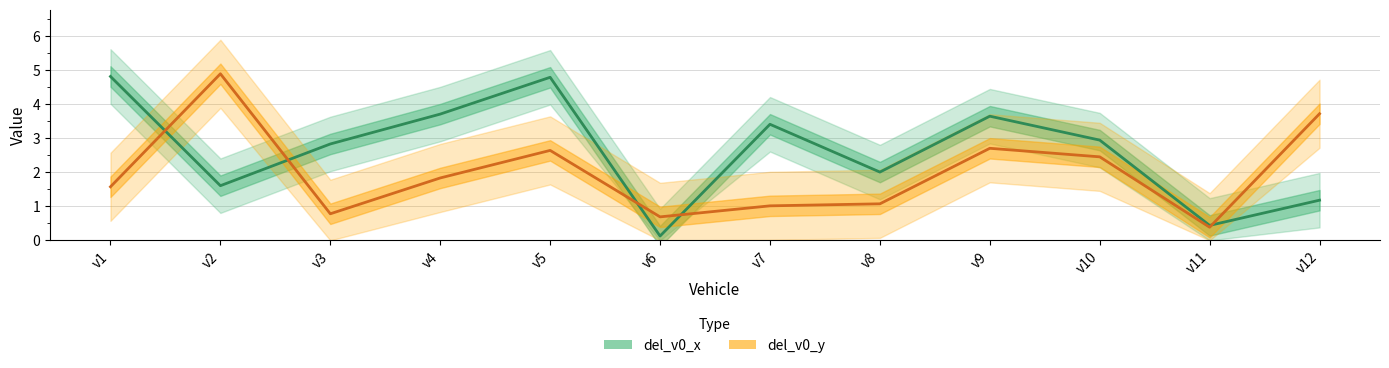

What is the sum of all del_v0_y values?

23.8